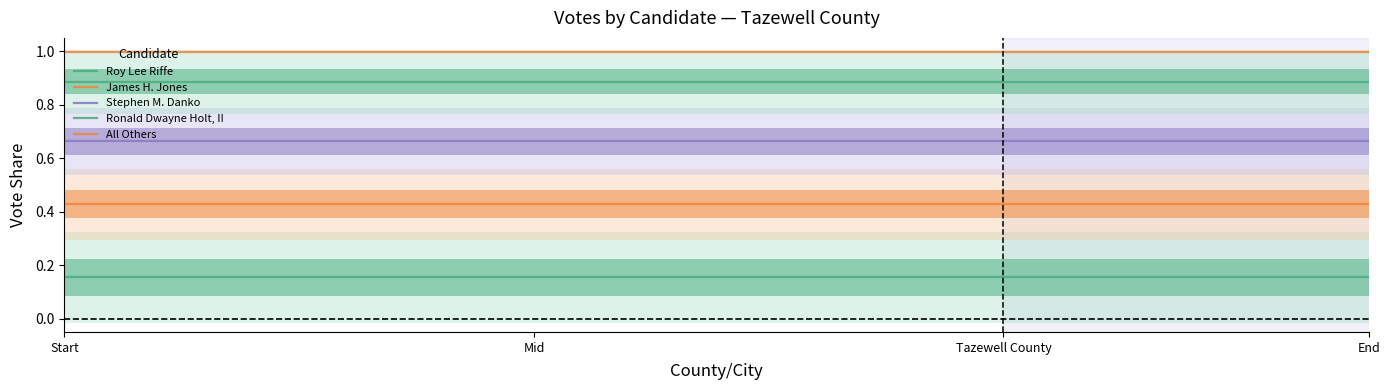

Which series has the widest spread of values?

Roy Lee Riffe